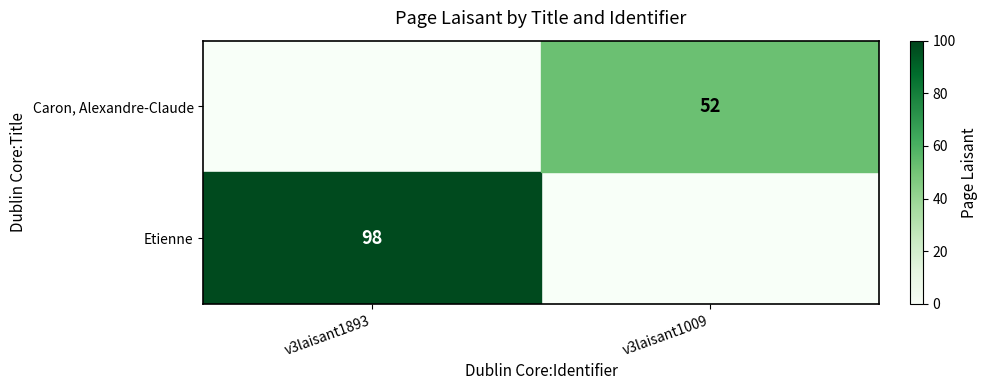

What is the smallest value displayed?

52.0